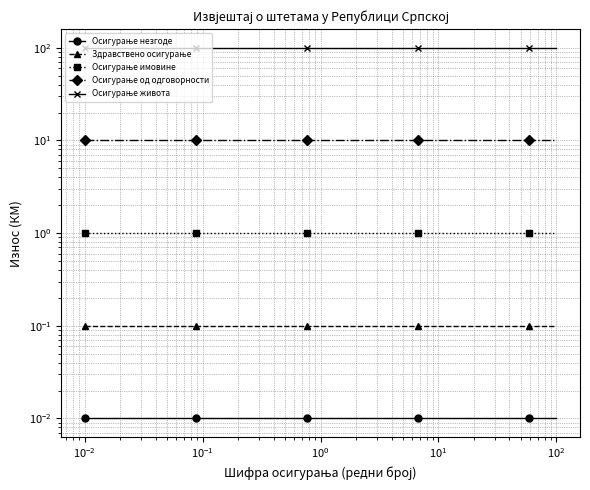

What is the value of the Осигурање имовине point at the 15th from the left?

1.0